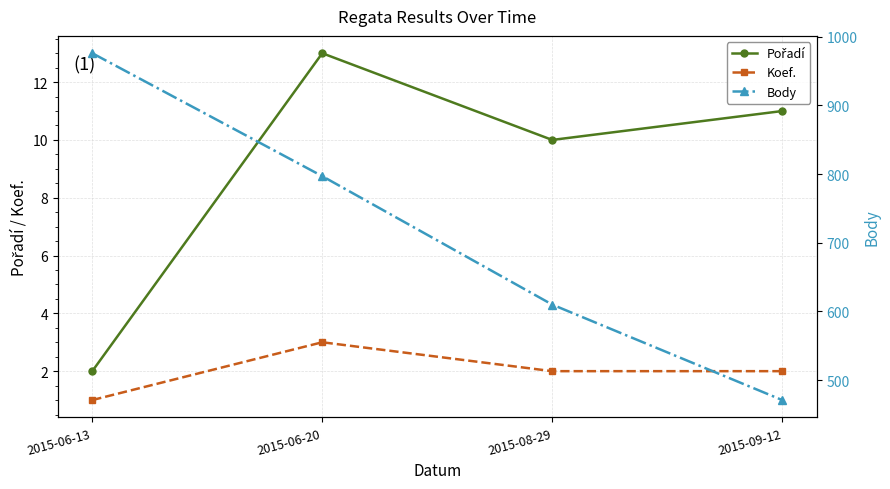

At which label does Koef. reach its minimum?

2015-06-13